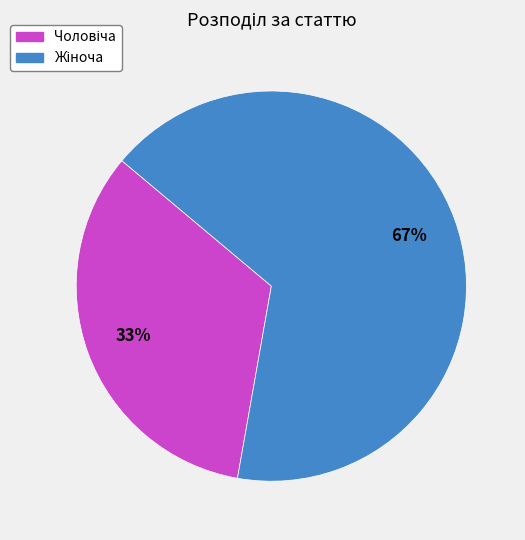

Does any single category account for the majority?

Yes